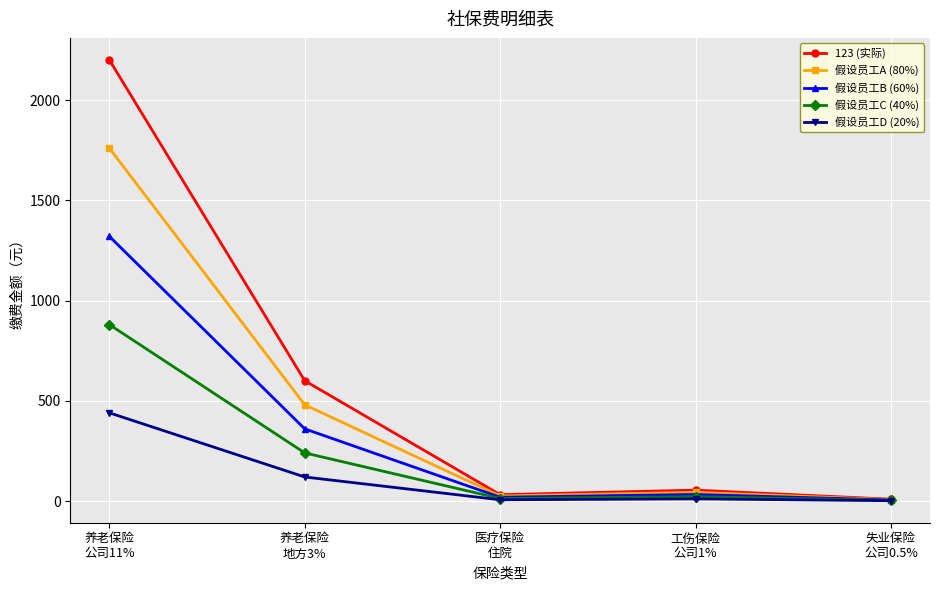

Which series has the widest spread of values?

123 (实际)